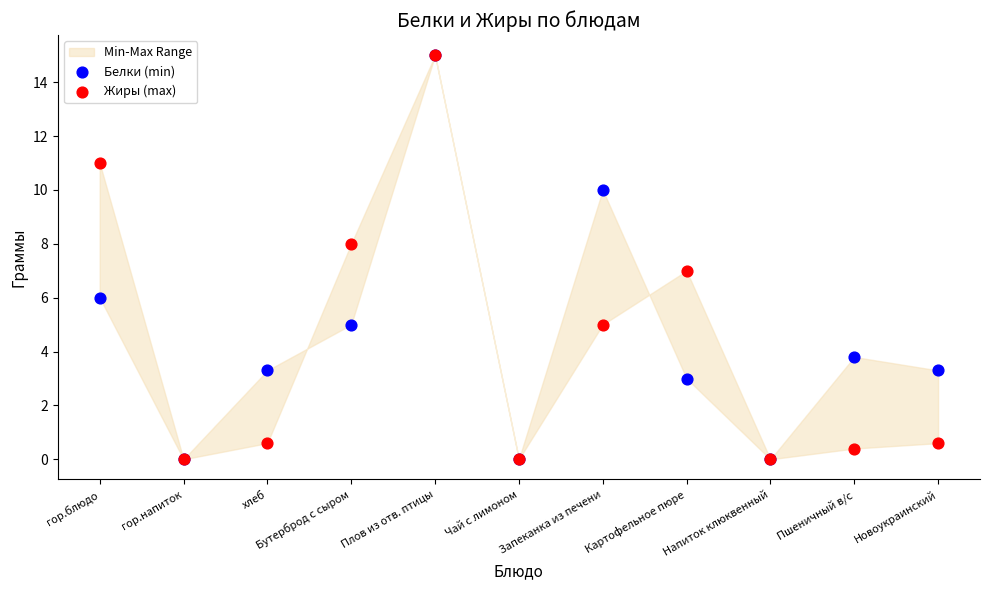

At which category is the sum across all series the highest?

Плов из отв. птицы